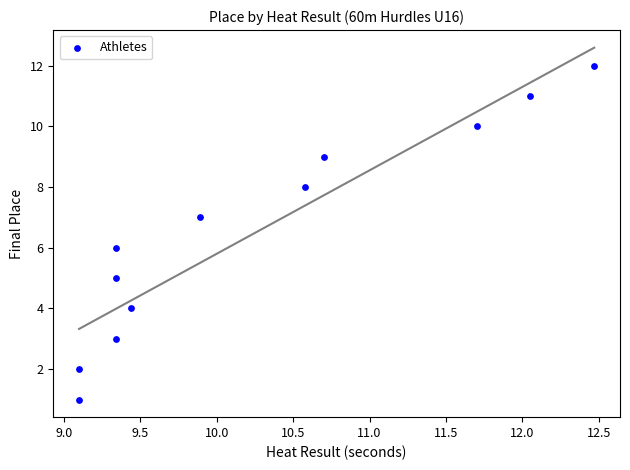

How many data points are displayed?

12